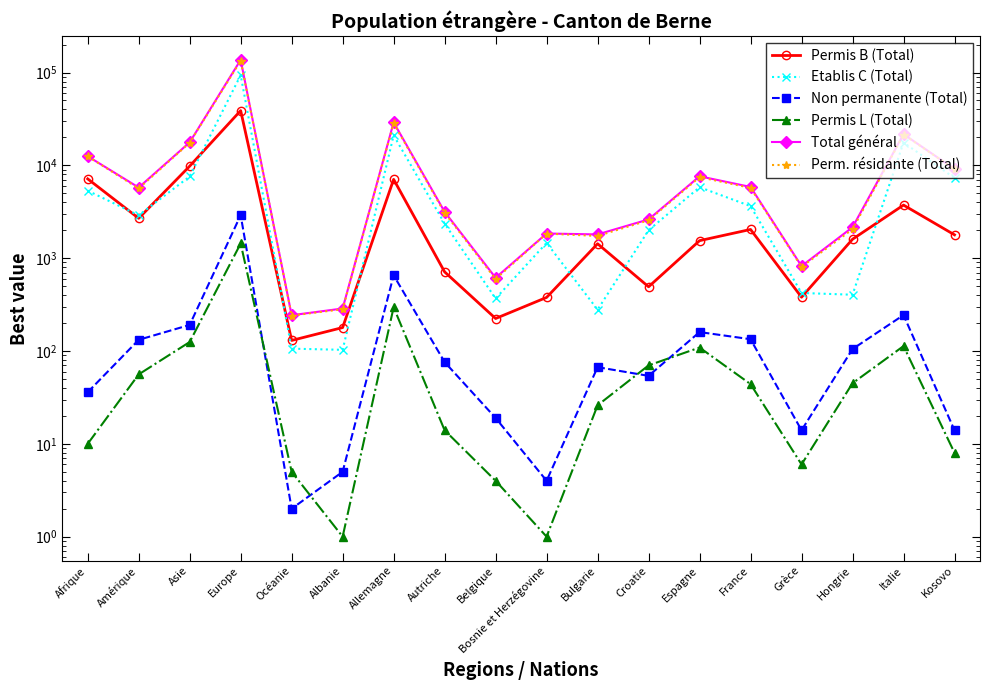

What are all the series names shown in the legend?

Permis B (Total), Etablis C (Total), Non permanente (Total), Permis L (Total), Total général, Perm. résidante (Total)